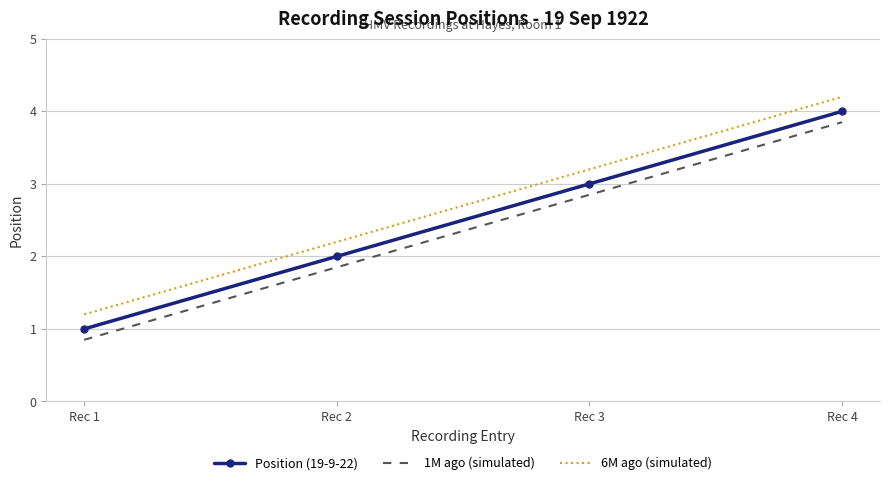

At which label does 1M ago (simulated) reach its minimum?

Rec 1